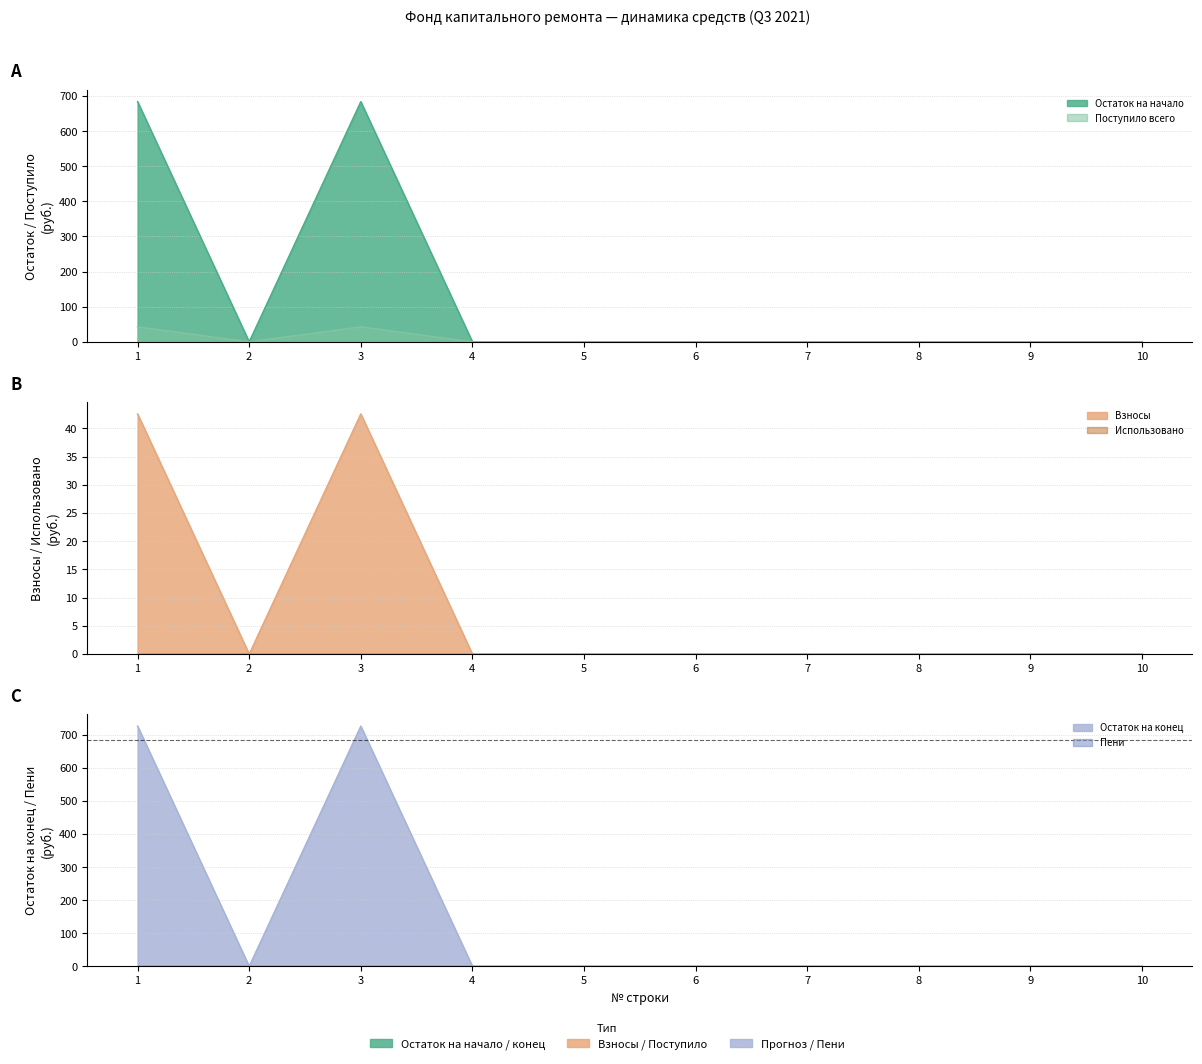

True or false: Взносы and Остаток на конец intersect in this chart.

False